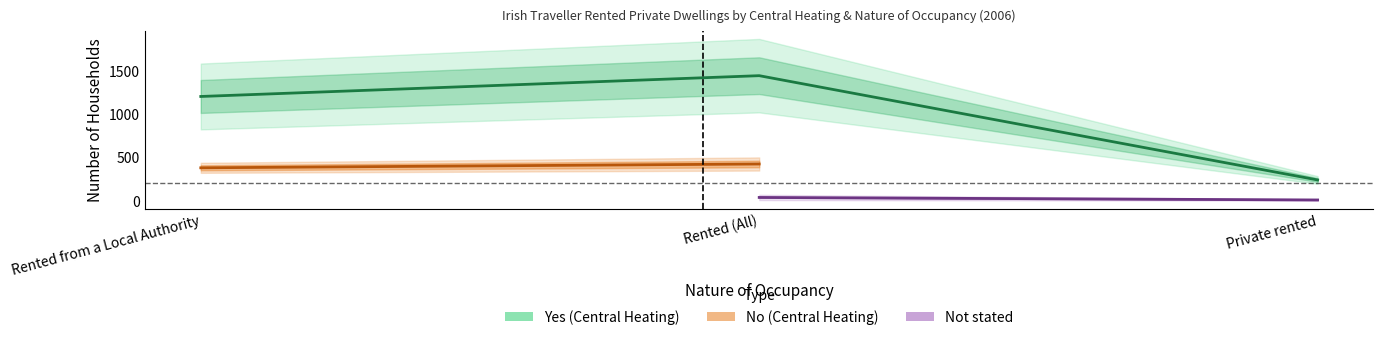

Where is Yes nearest to the value 841?

Rented from a Local Authority